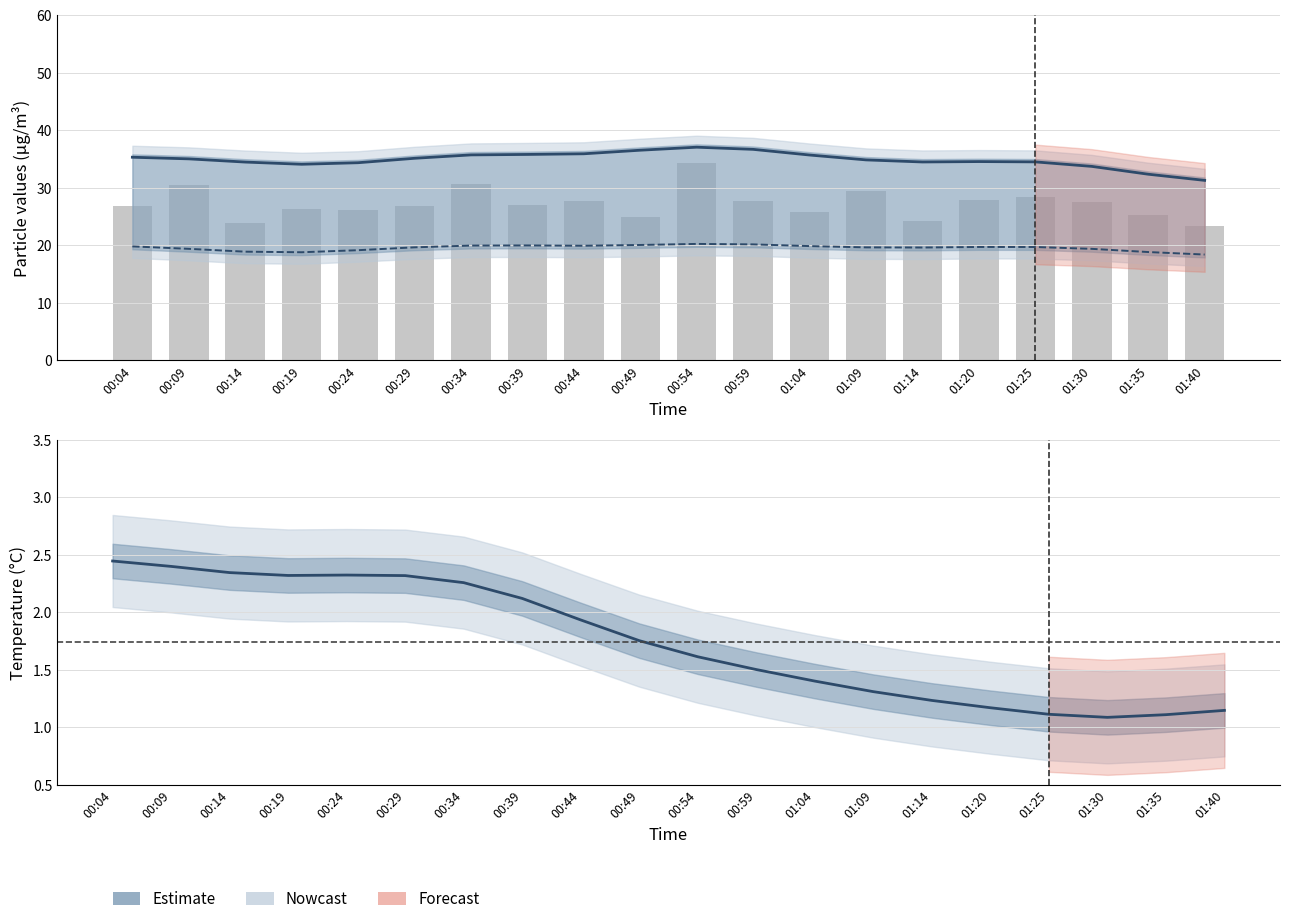

Read the SDS_P2 value at 01:09.

19.6